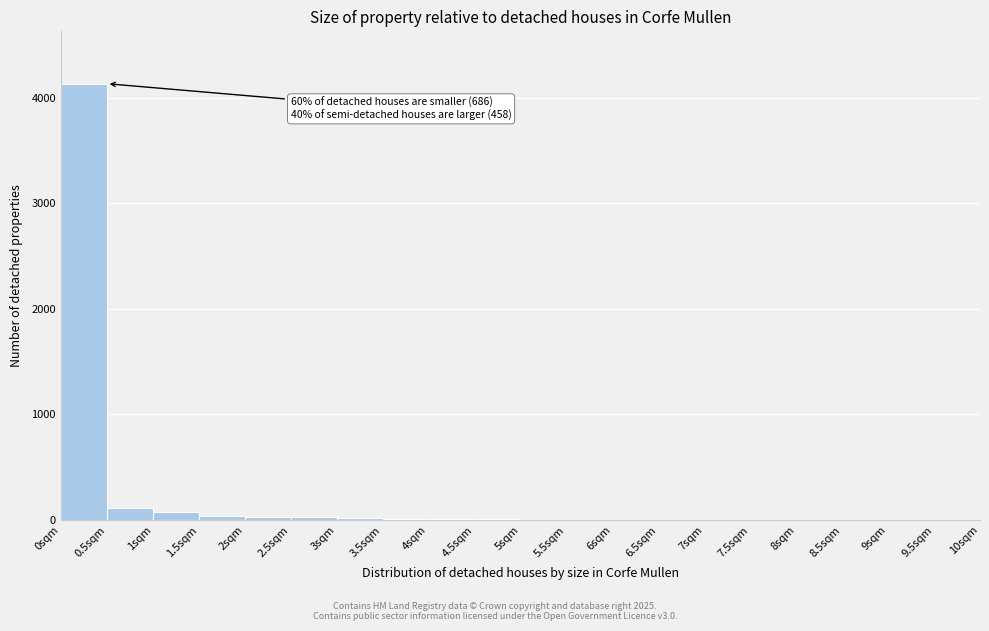

Over which range of the x-axis is the bar tallest?

0.0 to 0.5